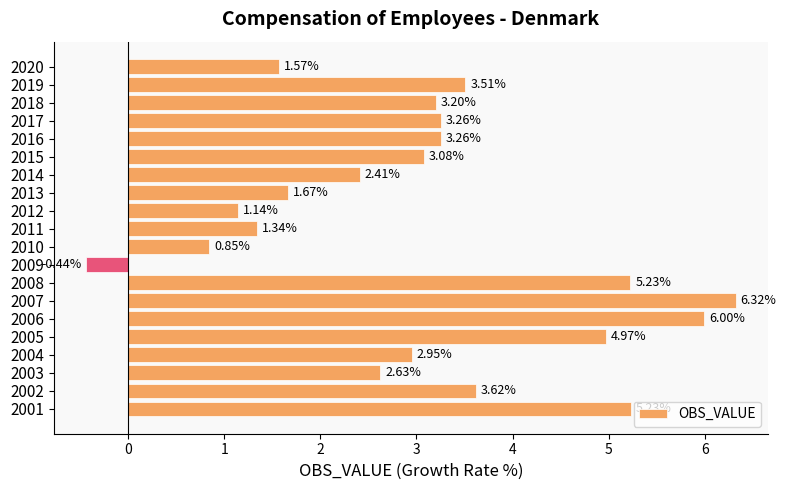

What is the ratio of the value at 2012 to the value at 2004?

0.4